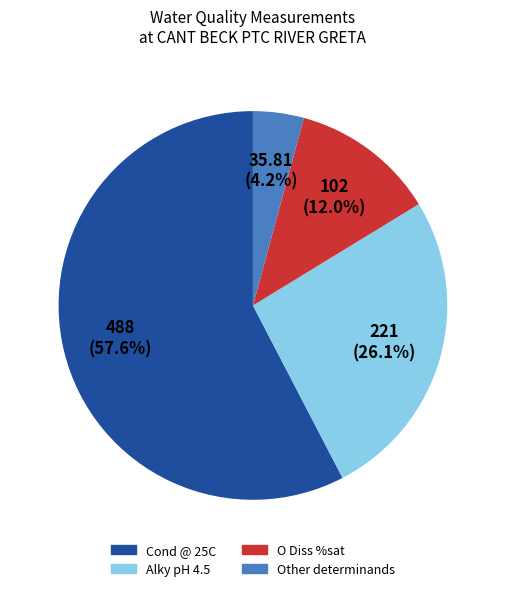

Which category has the biggest portion of the pie?

Cond @ 25C